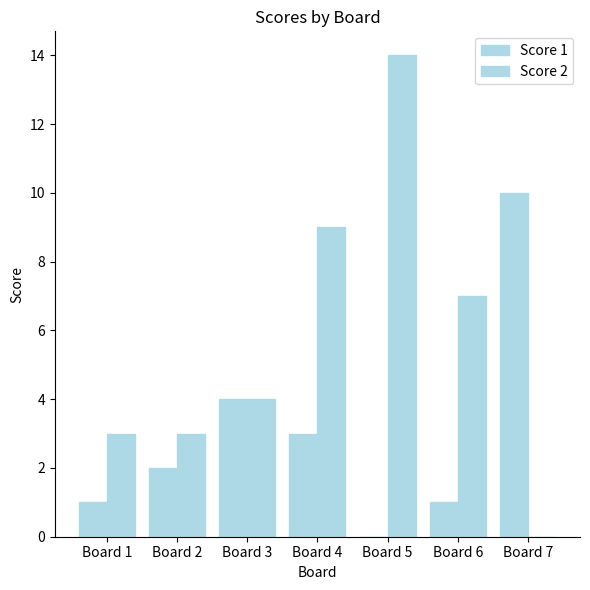

What is the value of the Score 1 bar at the 7th from the left?

10